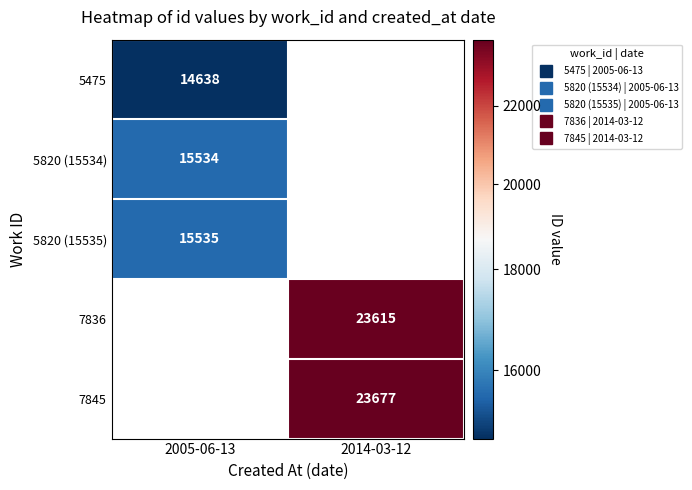

Count the number of data series in this chart.

5